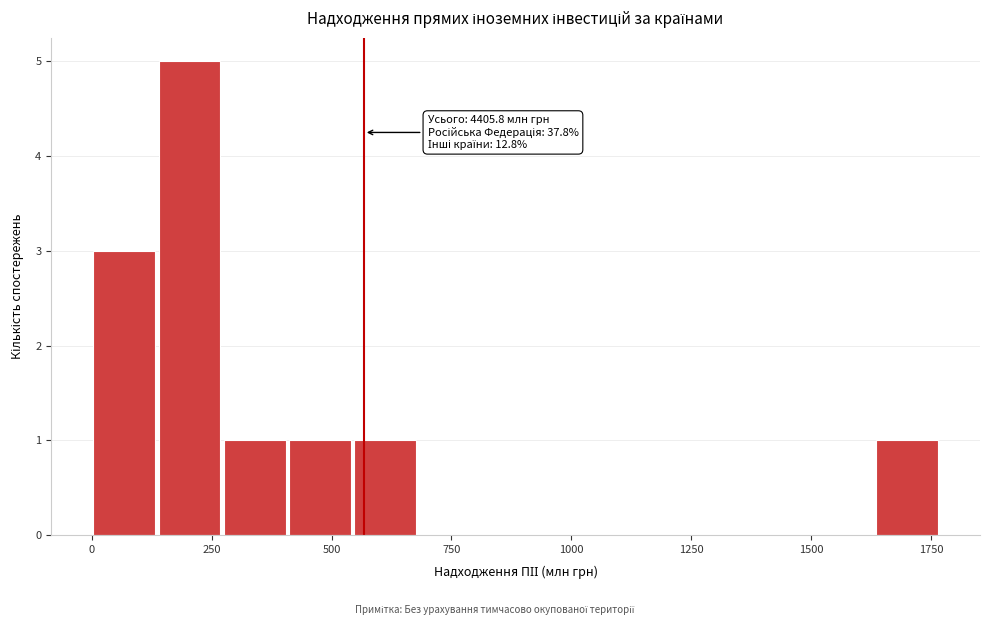

Around what value on the x-axis is the tallest bar? Give the approximate position of its centre, as read against the axis.

200